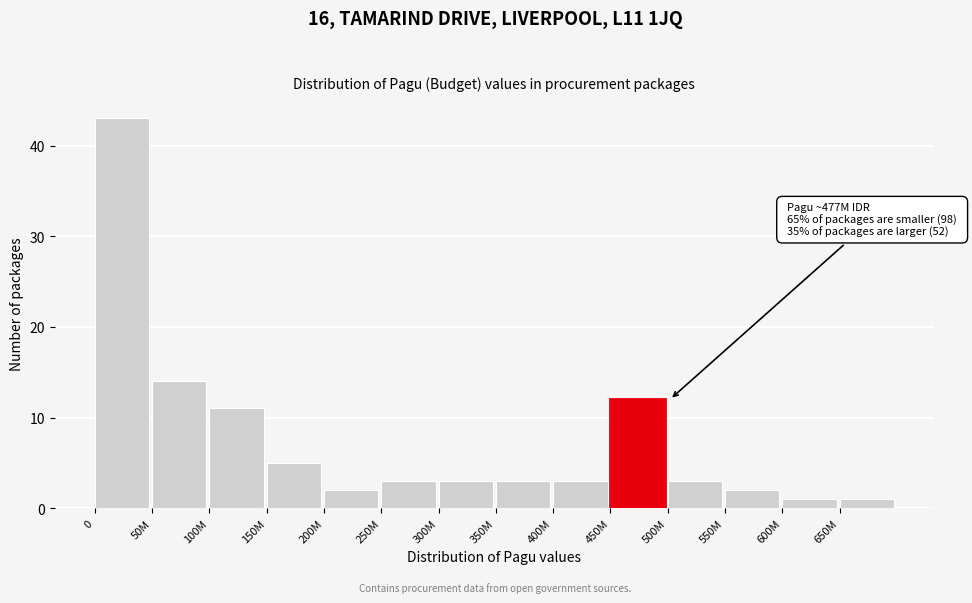

Reading left to right, list all the values displayed in this chart.

0=43	50M=14	100M=11	150M=5	200M=2	250M=3	300M=3	350M=3	400M=3	450M=12	500M=3	550M=2	600M=1	650M=1